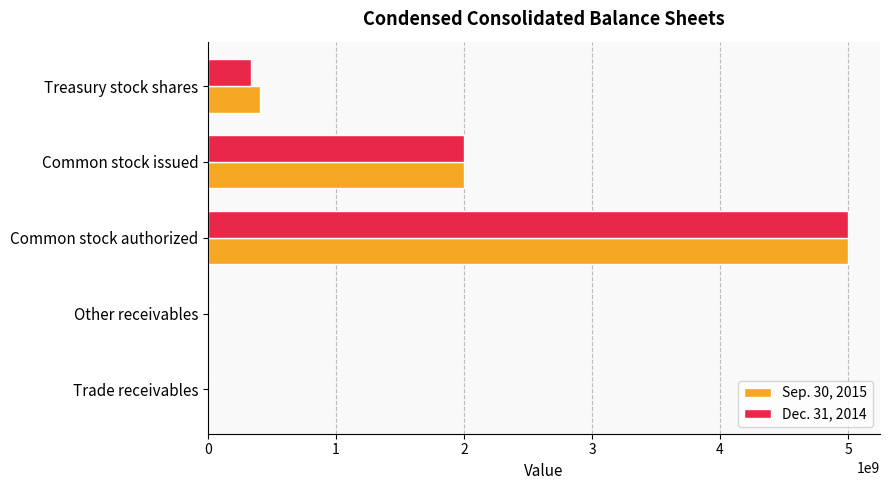

How many data points does each series have?

5